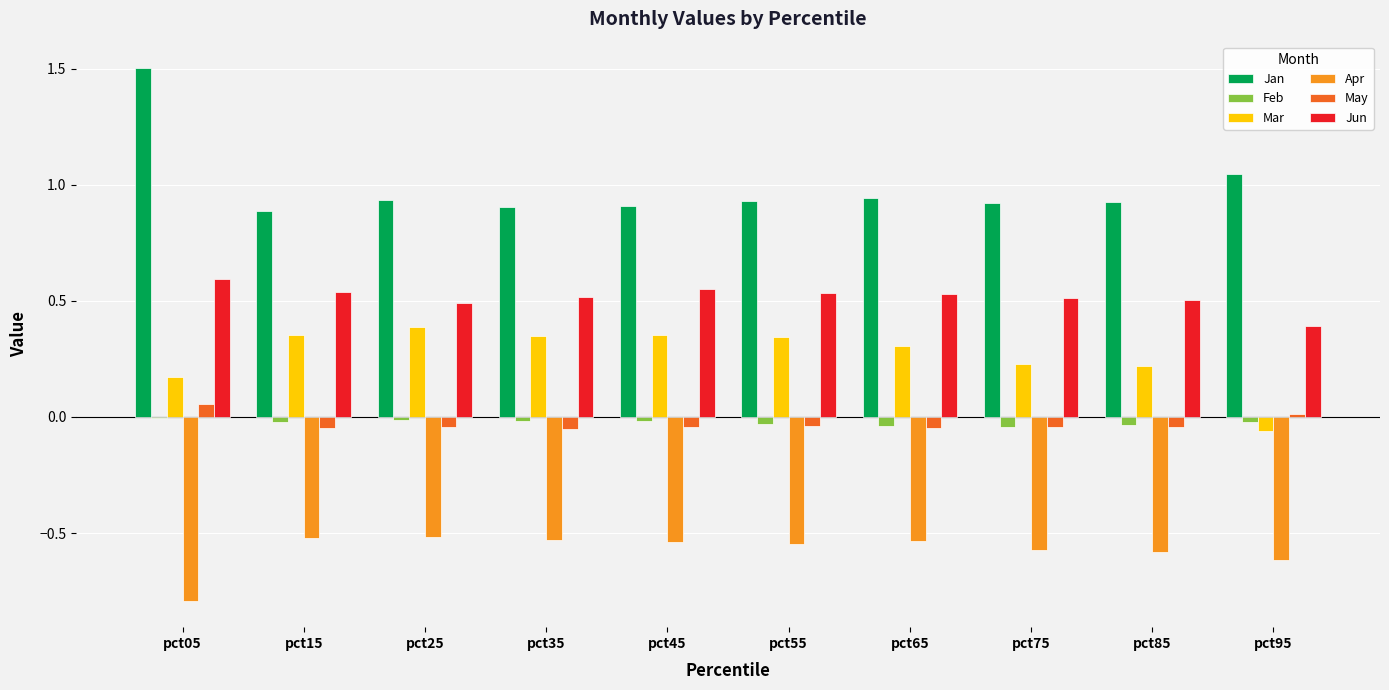

Is it true that Feb equals -0.0 at pct25?

True